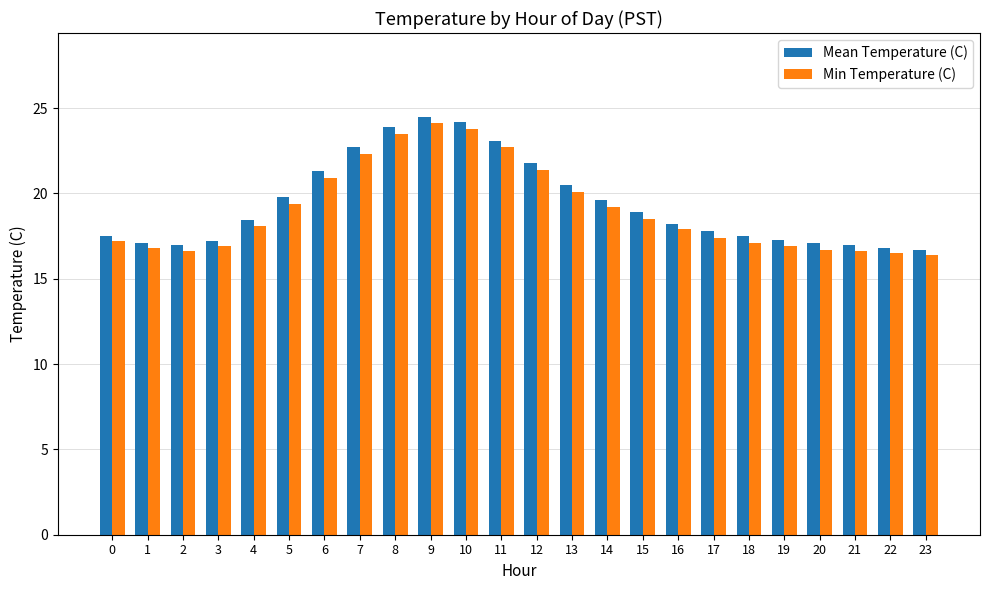

How many data points does each series have?

24